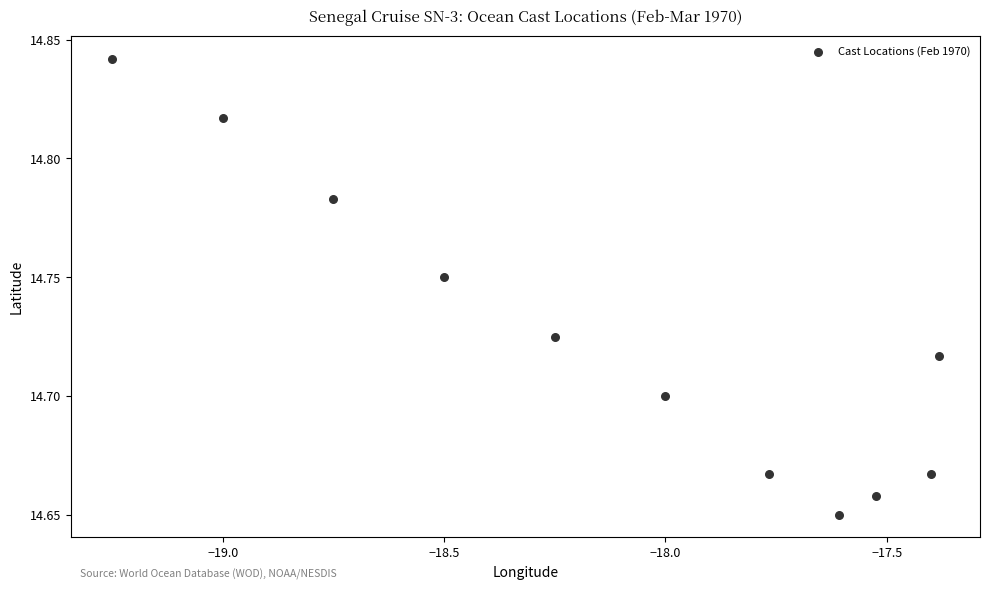

What is the range of X values (max minus min)?

1.9